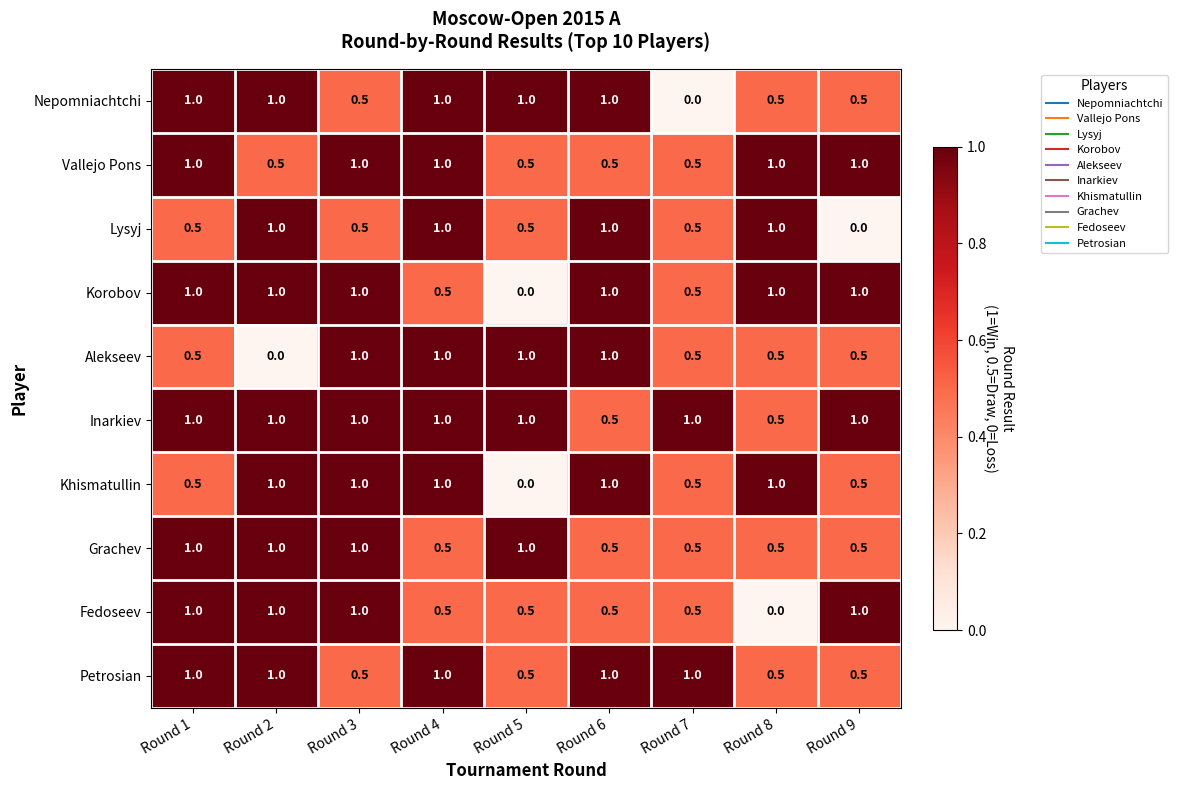

Read the Inarkiev value at Round 9.

1.0